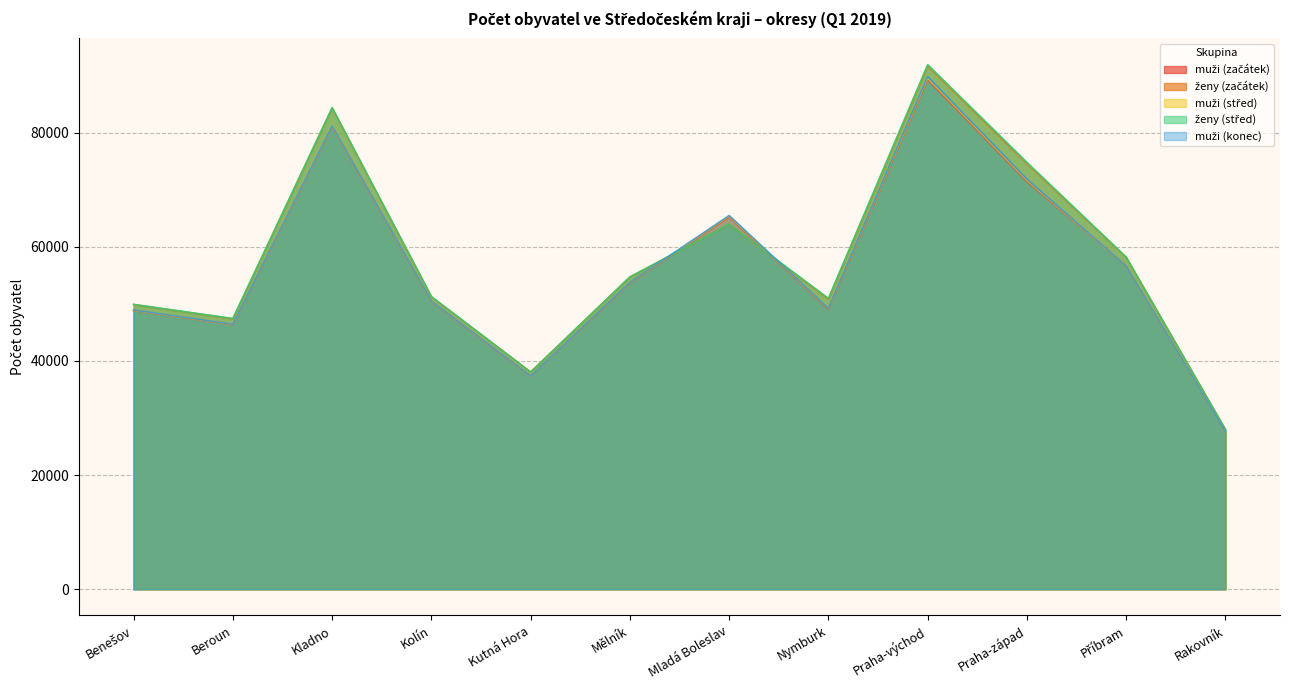

What is the difference between the maximum and minimum values in the ženy (střed) series?

63958